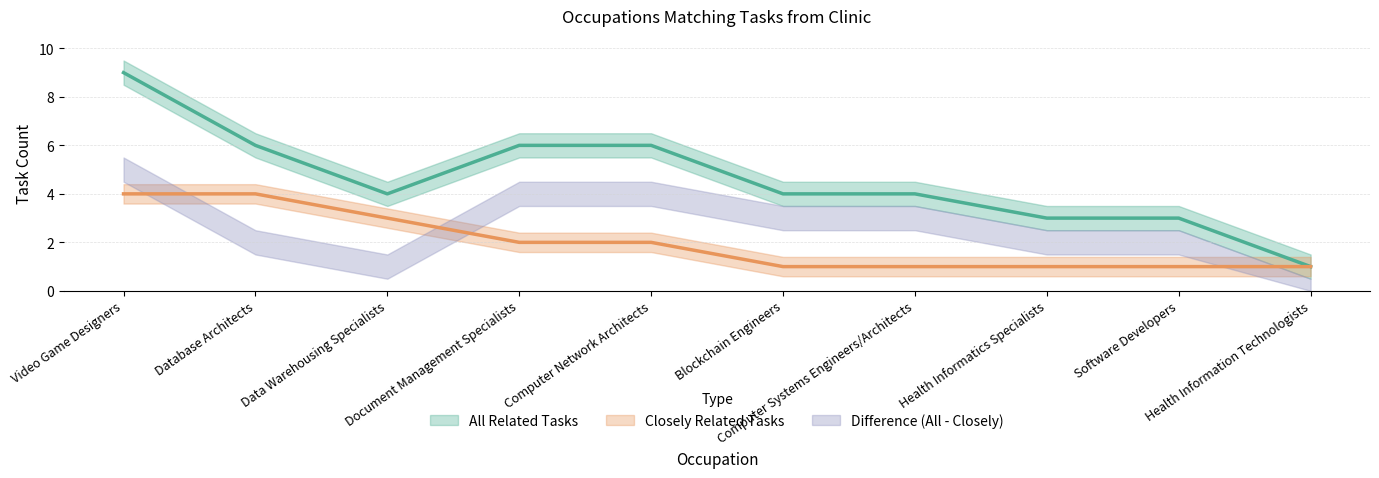

What is the sum of the Closely Related Tasks values at Software Developers and Database Architects?

5